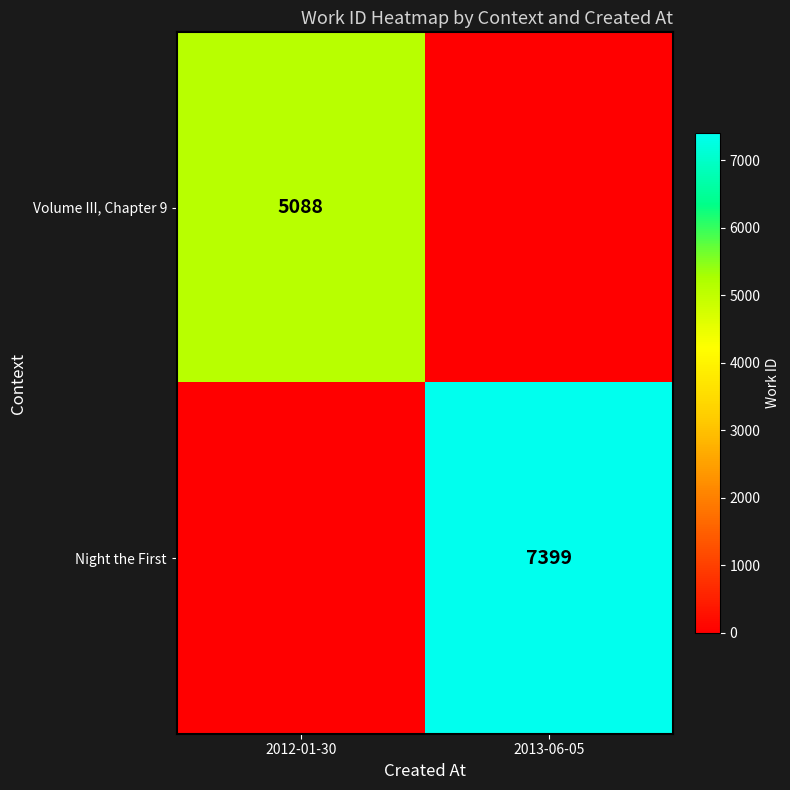

Which label corresponds to the smallest value in the chart?

2013-06-05